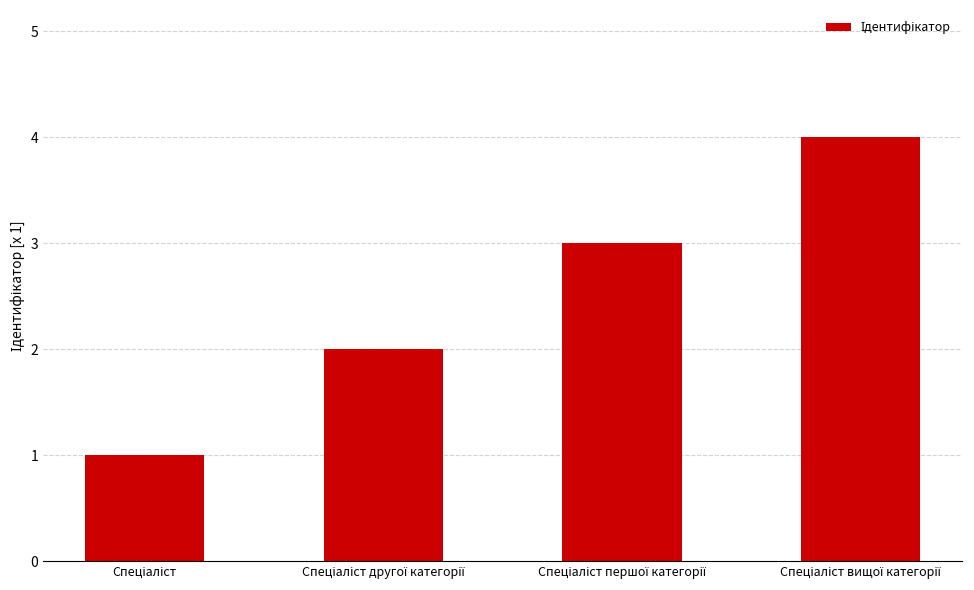

What is the difference between the maximum and minimum values?

3